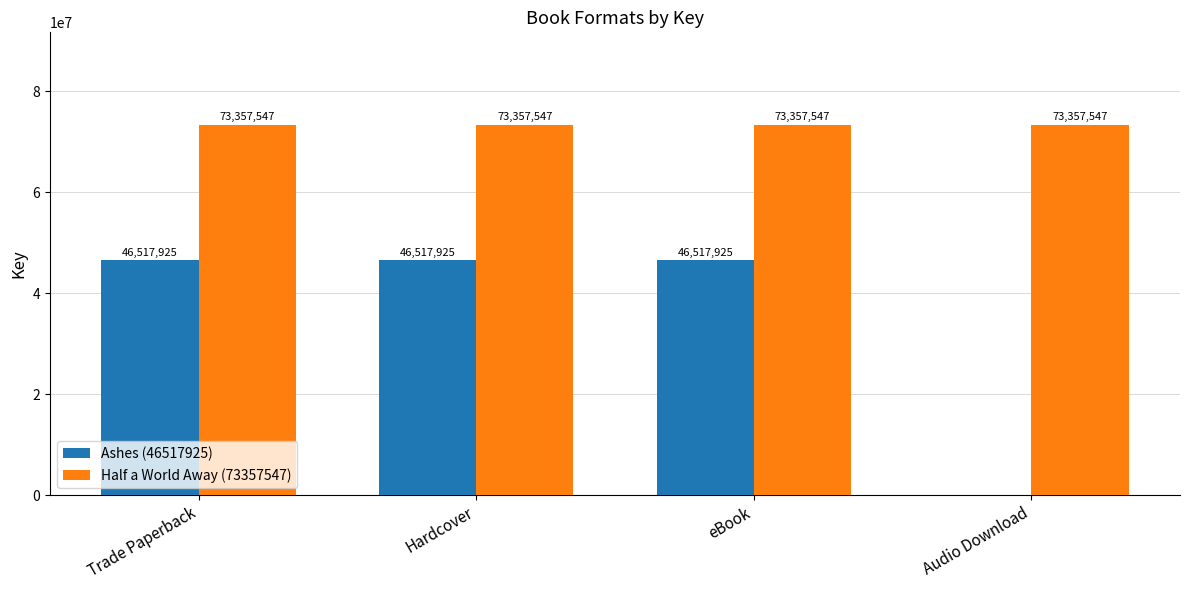

Reading left to right, what are all the values shown in this chart?

Ashes (46517925): 46517925	46517925	46517925	0
Half a World Away (73357547): 73357547	73357547	73357547	73357547